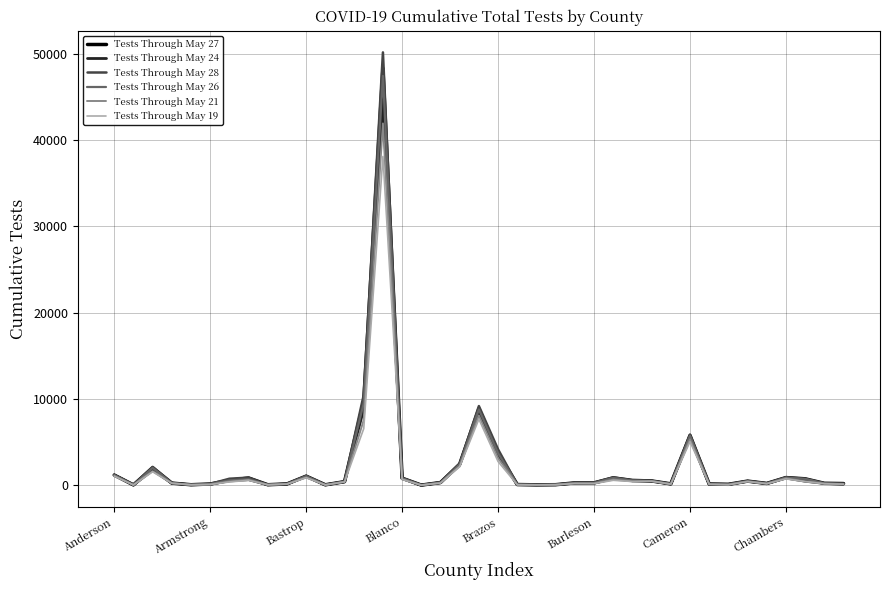

What is the sum of all Tests Through May 19 values?

72407